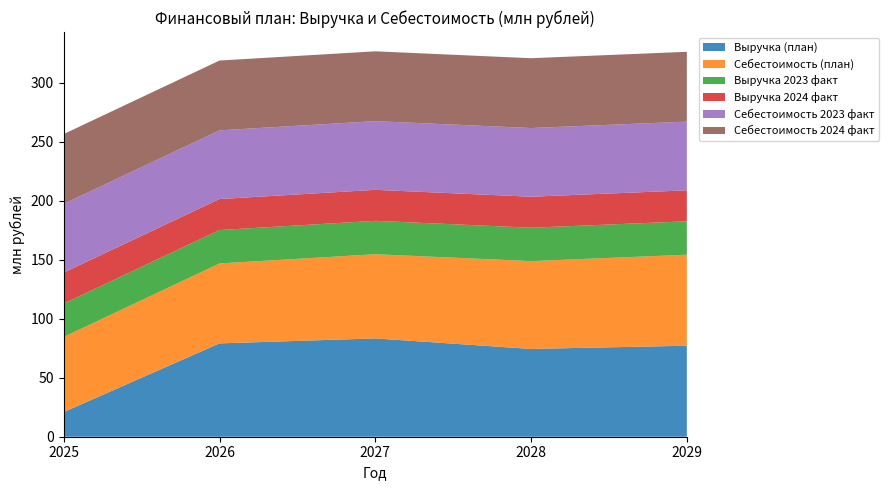

Reading left to right, extract all data points from this chart.

Выручка (план): 20.9	79.1	83.3	74.4	77.1
Себестоимость (план): 63.6	67.8	71.4	74.4	77.1
Выручка 2023 факт: 28.3	28.3	28.3	28.3	28.3
Выручка 2024 факт: 26.3	26.3	26.3	26.3	26.3
Себестоимость 2023 факт: 58.2	58.2	58.2	58.2	58.2
Себестоимость 2024 факт: 59.2	59.2	59.2	59.2	59.2